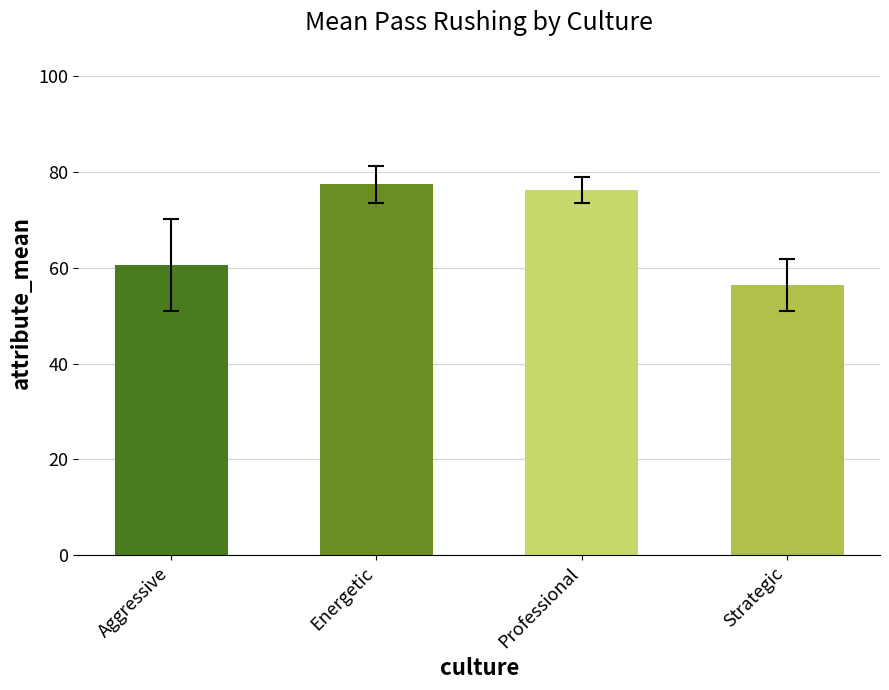

How many series are shown in this chart?

1